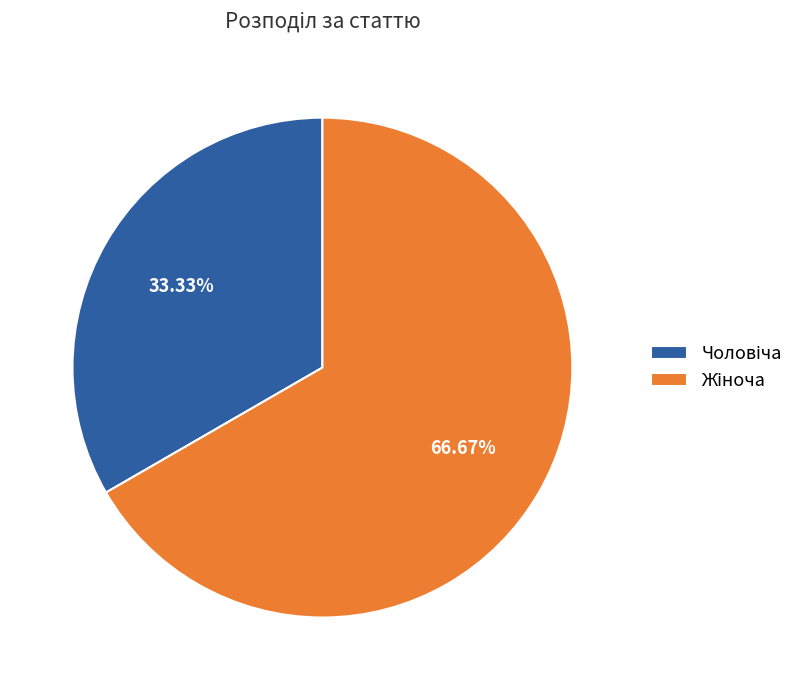

How many segments does this pie chart have?

2